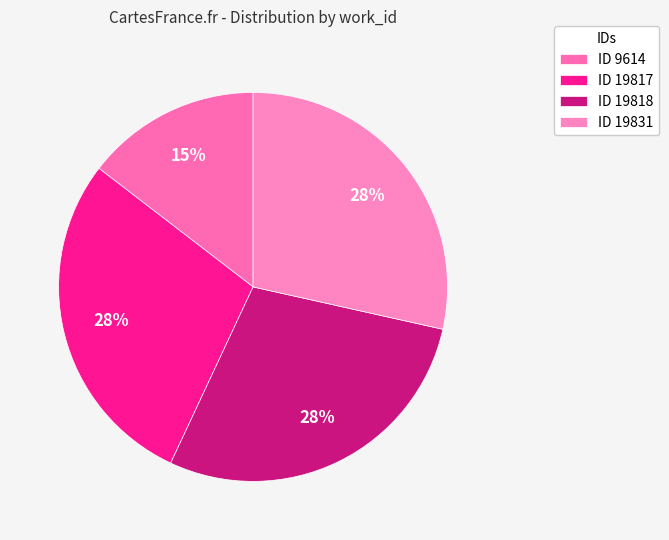

Which slice is the largest?

19831